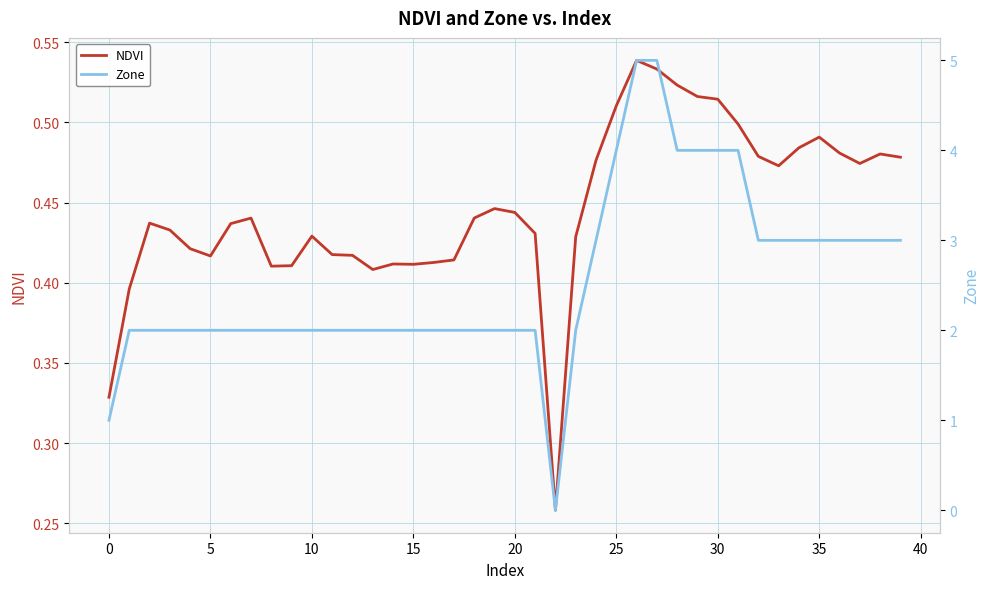

Is this an area chart (filled region under the line)?

No